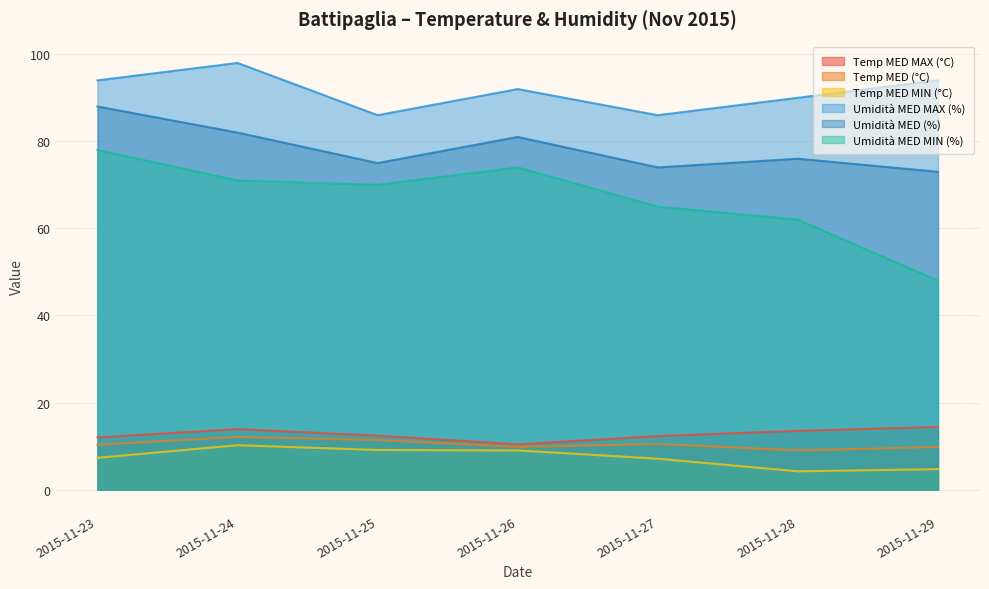

What is the maximum value shown in the chart?

98.0